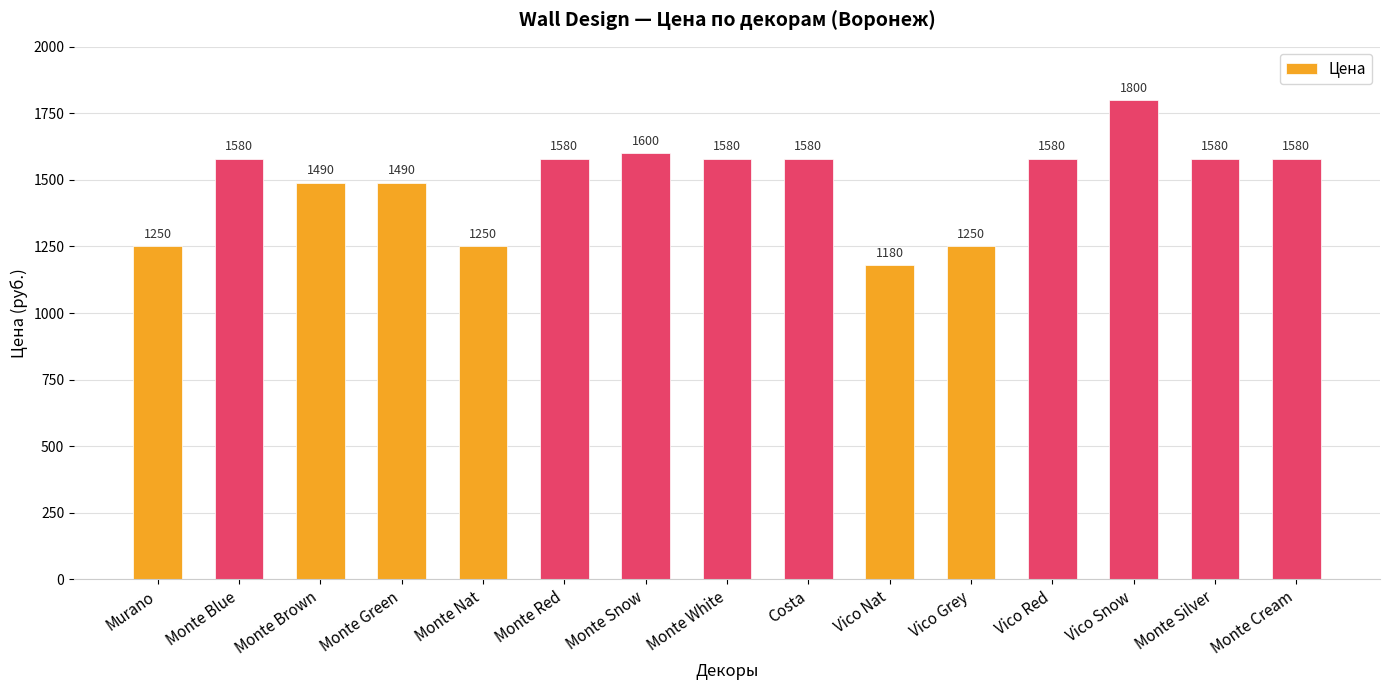

What is the maximum value shown in the chart?

1800